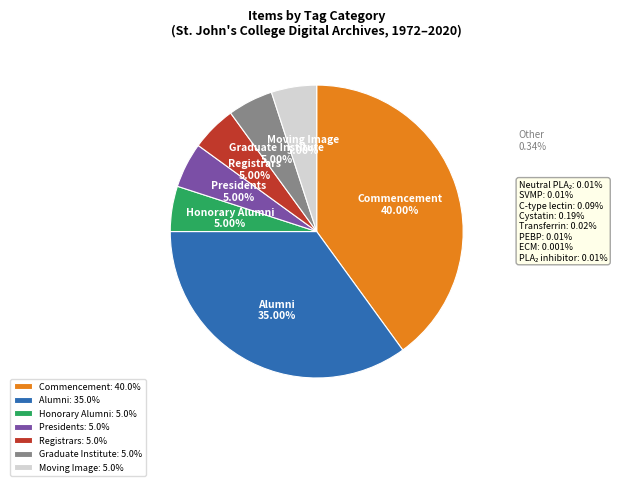

What is the ratio of the value at Alumni to the value at Presidents?

7.0